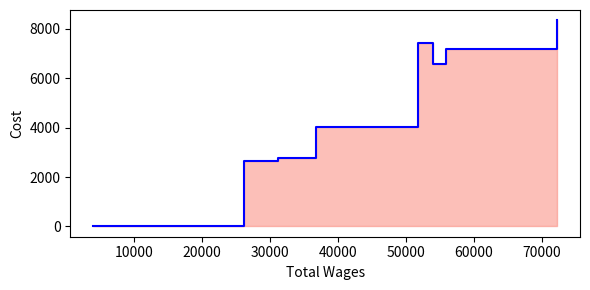

Between 60000 and 70000, which is larger?

60000